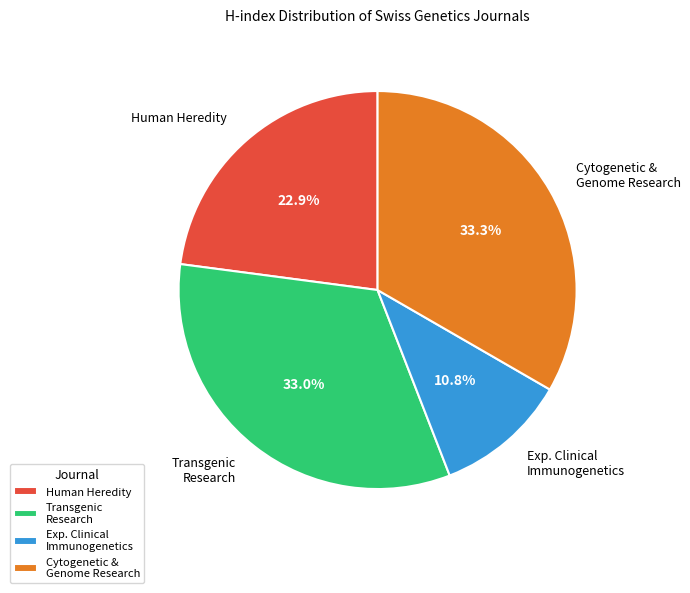

Which slice is the smallest?

Exp. Clinical Immunogenetics